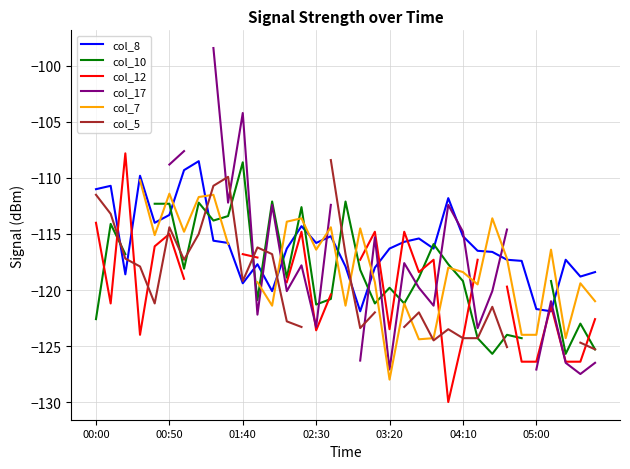

How many values in the col_8 series are below -116?

19